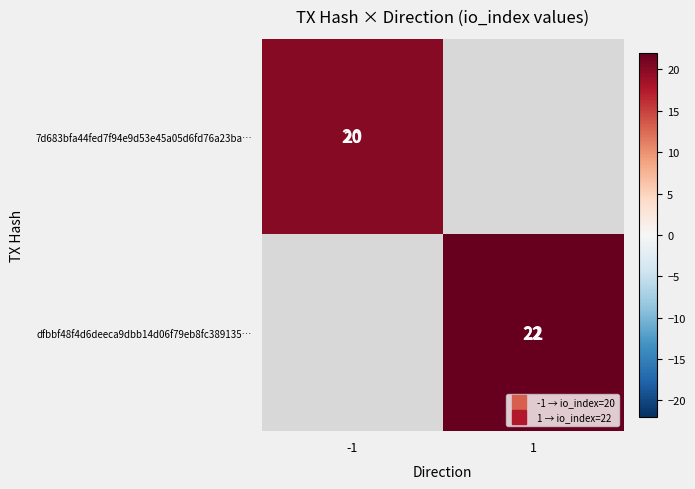

The value of 7d683bfa44fed7f94e9d53e45a05d6fd76a23ba… at -1 is 6.6. True or false?

False